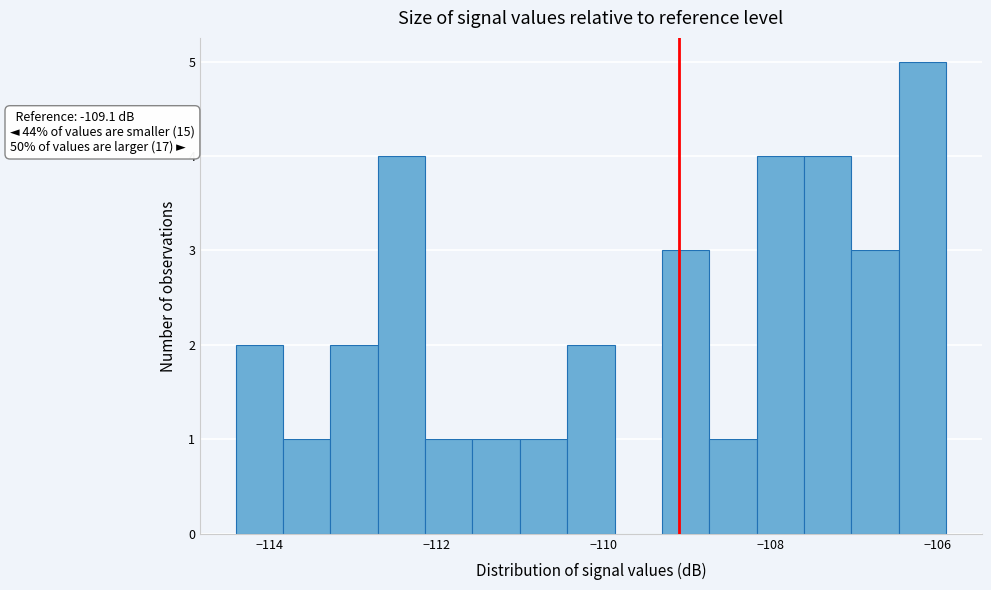

Read against the x-axis, roughly where is the centre of the tallest bar?

-106.2